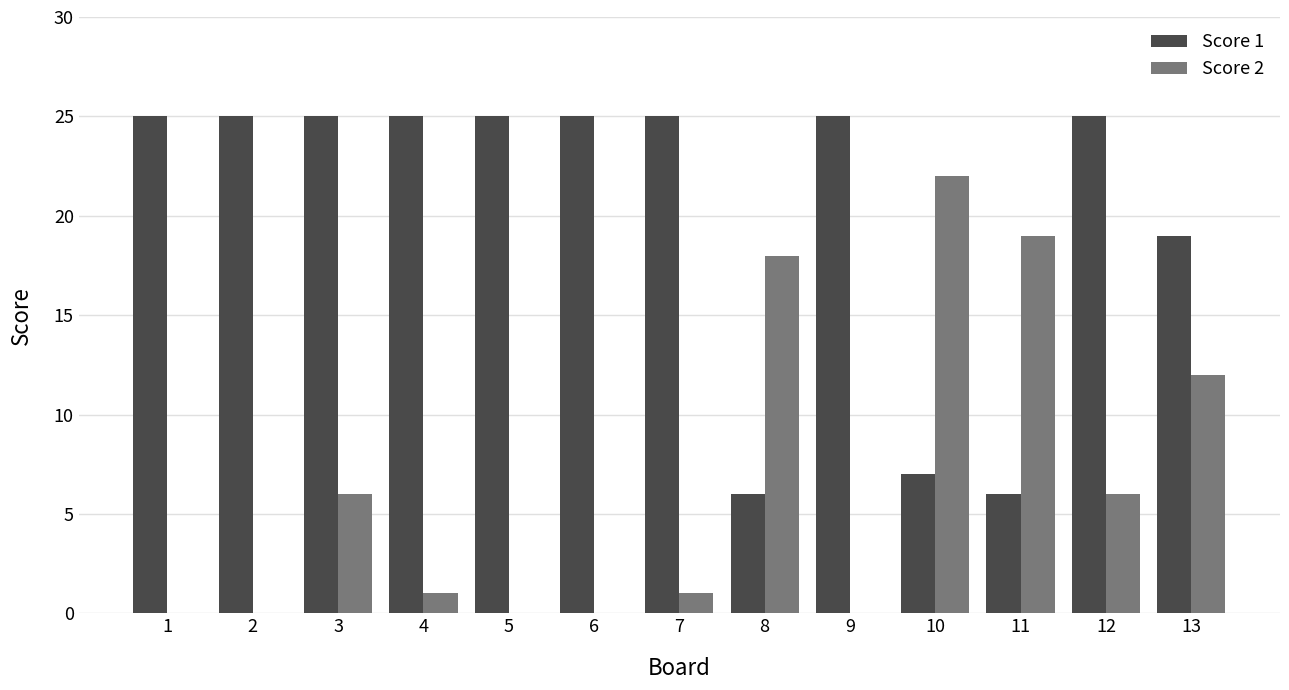

Read the Score 2 value at 3, to the nearest 5.

5